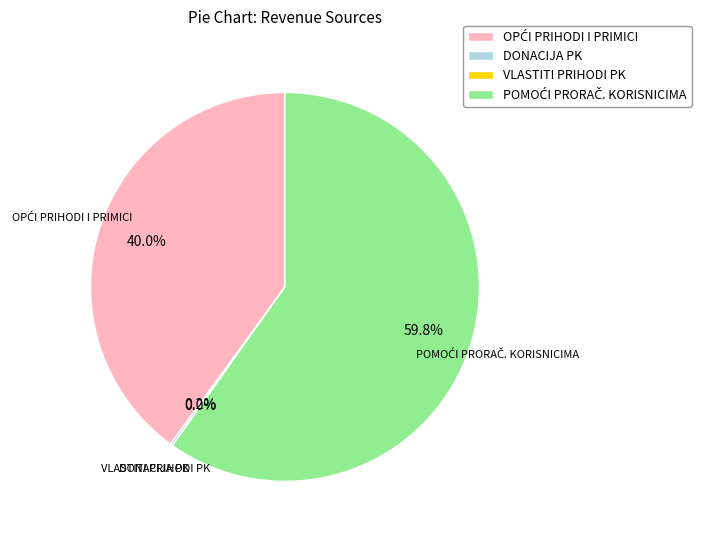

Does any single category account for the majority?

Yes